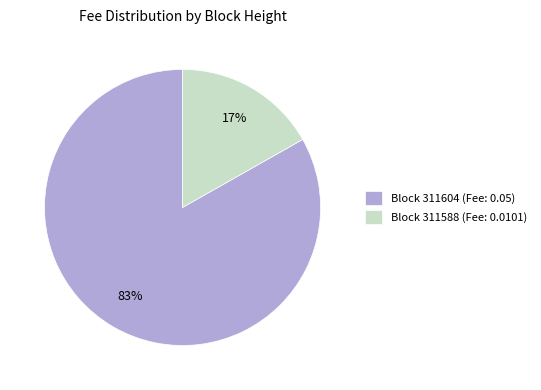

Combined, do Block 311588 (Fee: 0.0101) and Block 311604 (Fee: 0.05) account for over 50%?

Yes